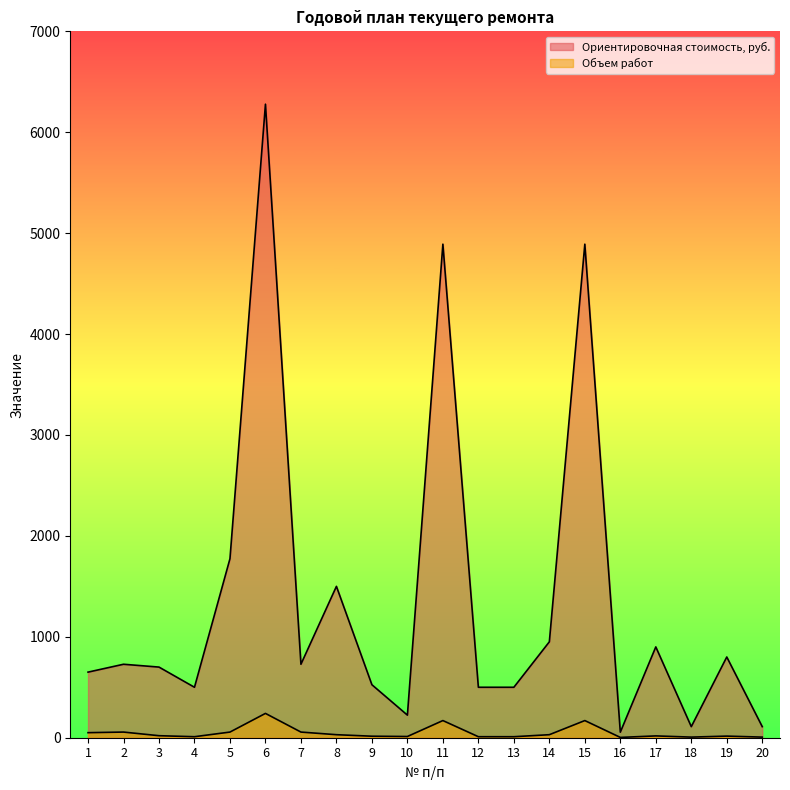

What are all the series names shown in the legend?

Ориентировочная стоимость, руб., Объем работ